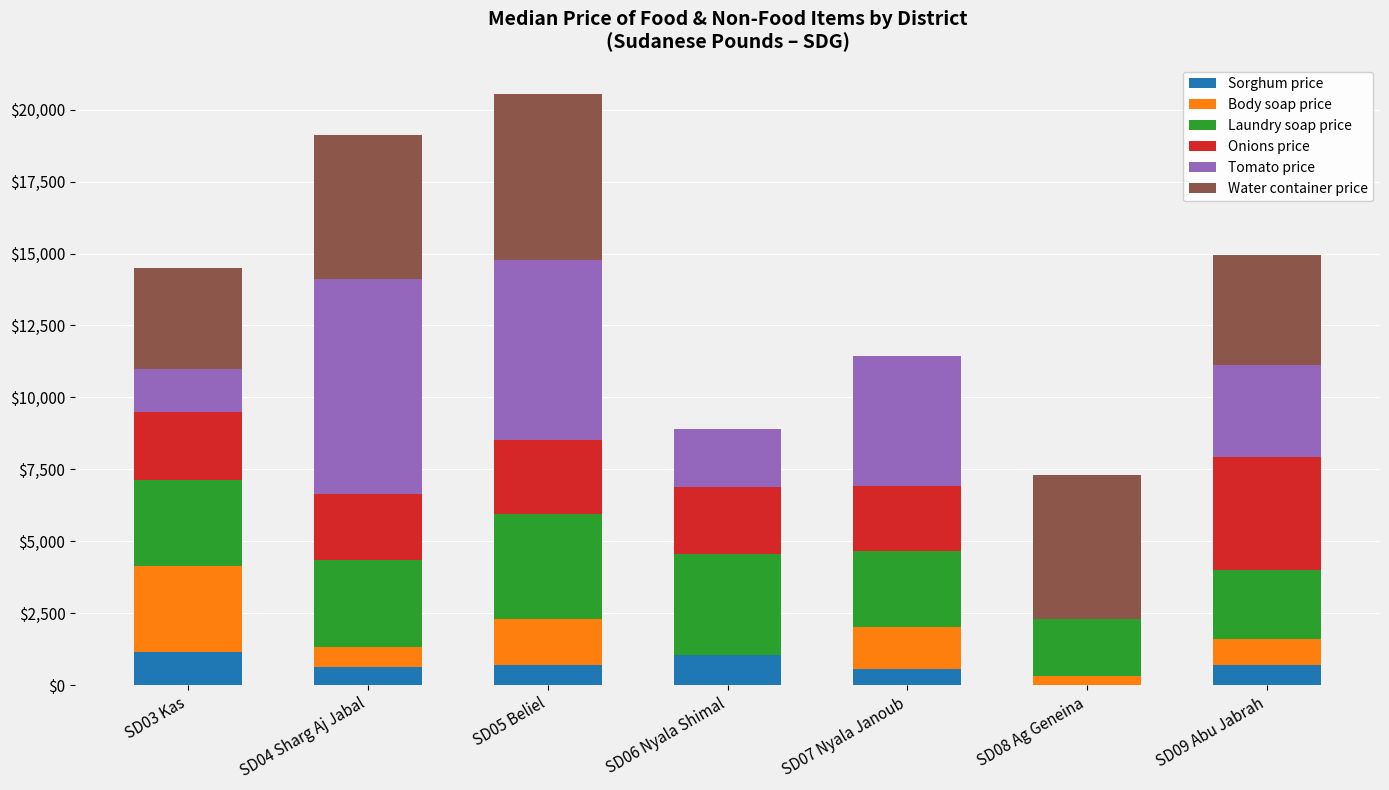

Count the number of data series in this chart.

6